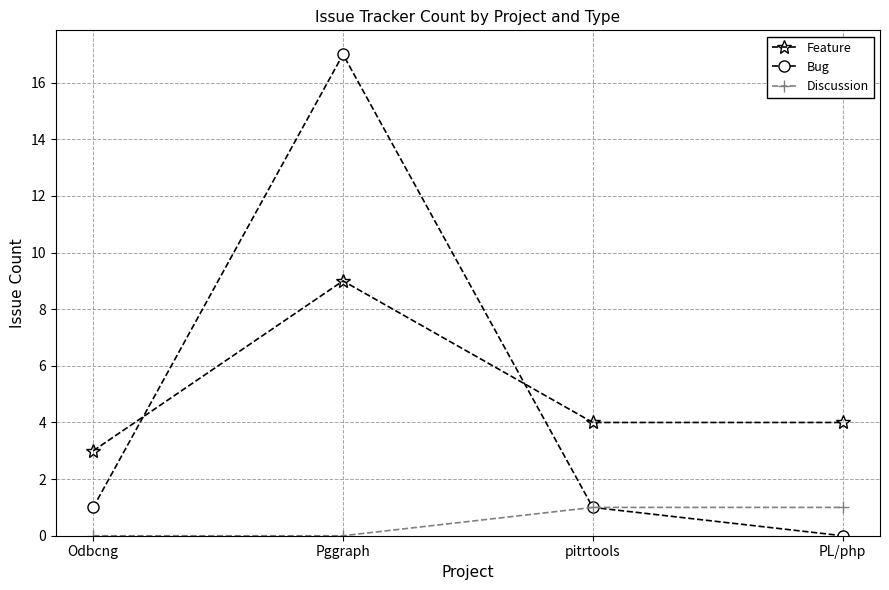

What is the label of the 3rd point from the right?

Pggraph